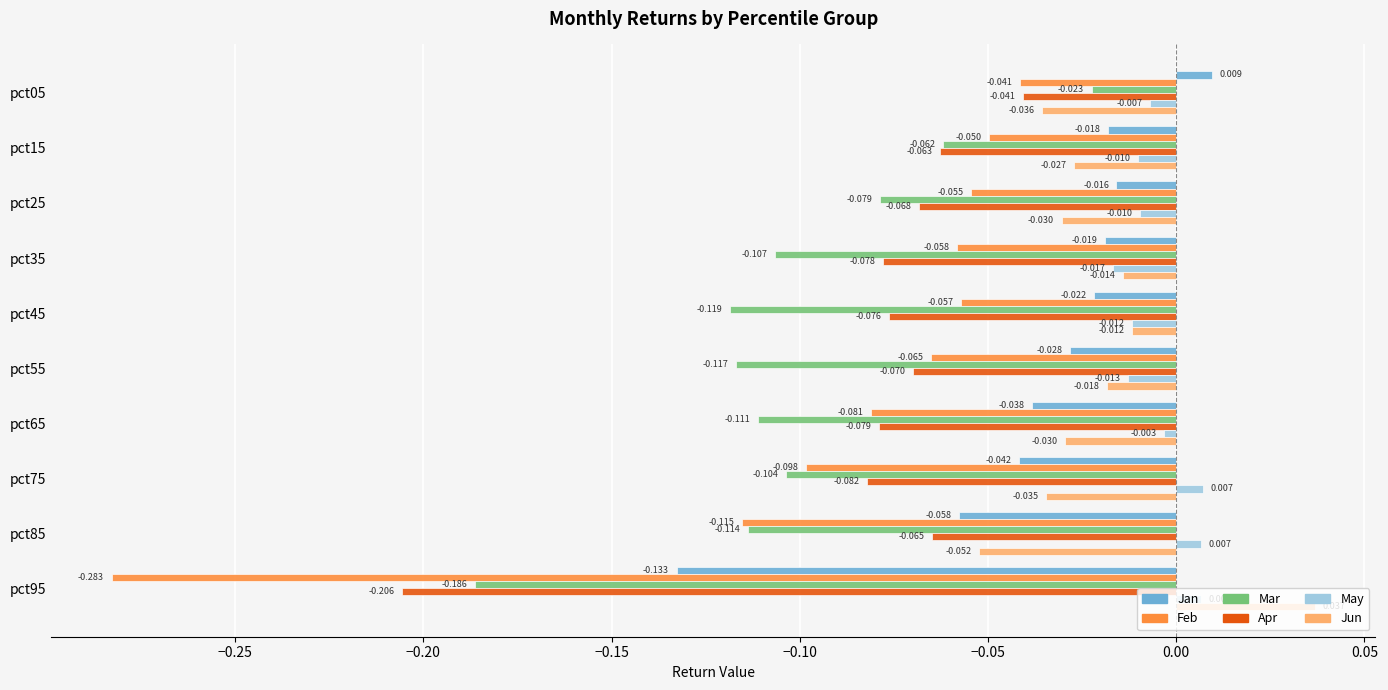

Between pct15 and pct35, which series saw the biggest shift?

Mar